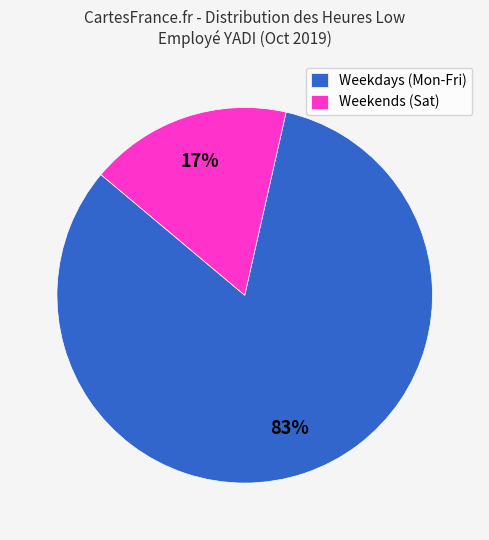

What is the smallest slice in the pie chart?

Weekends (Sat)